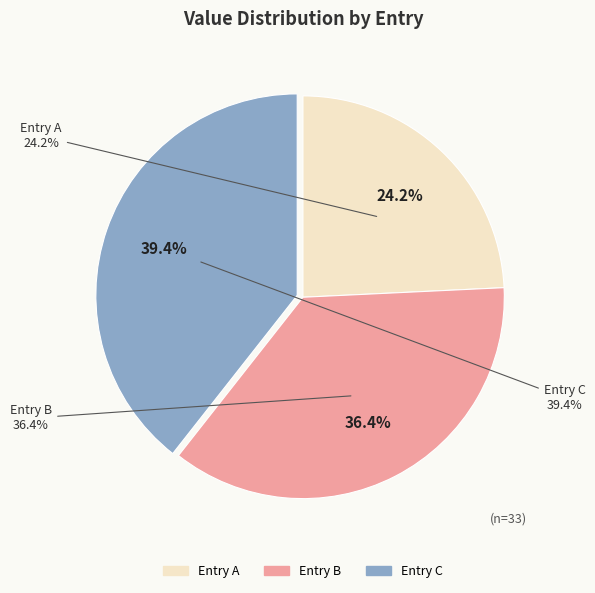

The 2023-02-04T07:24:56.553Z slice represents 30% of the pie. True or false?

False